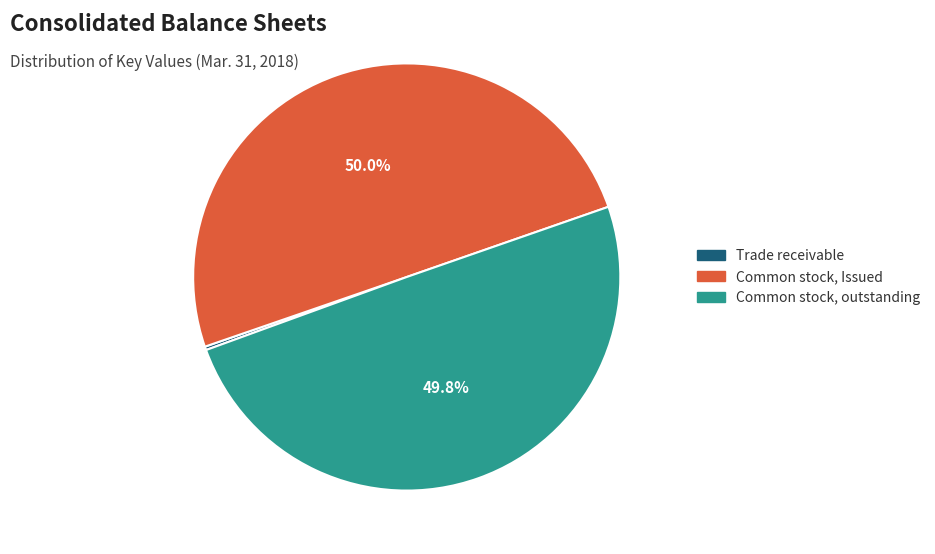

Is the sum of Common stock, Issued and Common stock, outstanding greater than half?

Yes